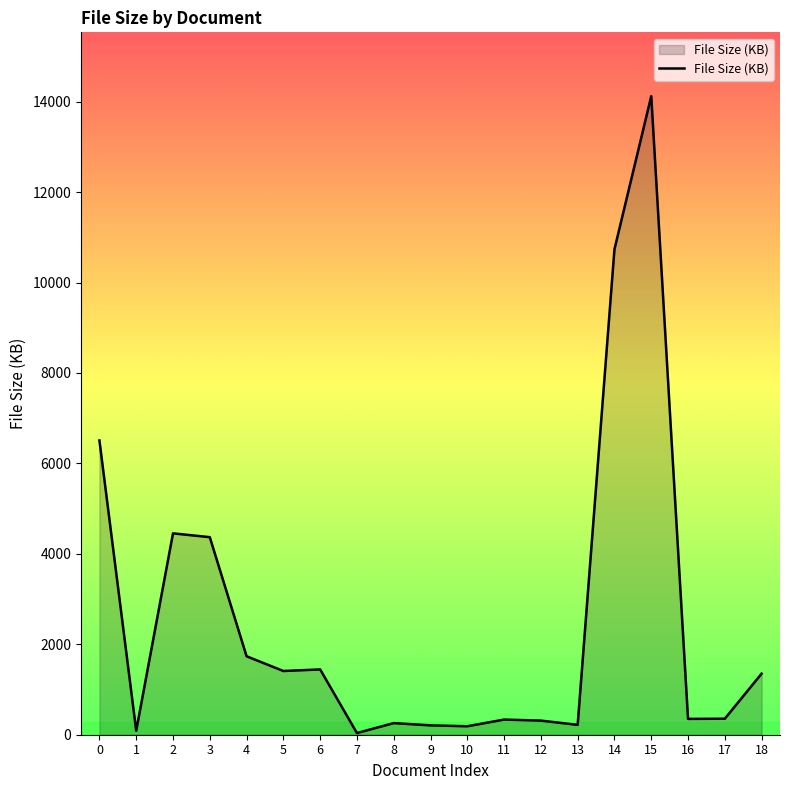

What is the difference between the maximum and minimum values?

14084